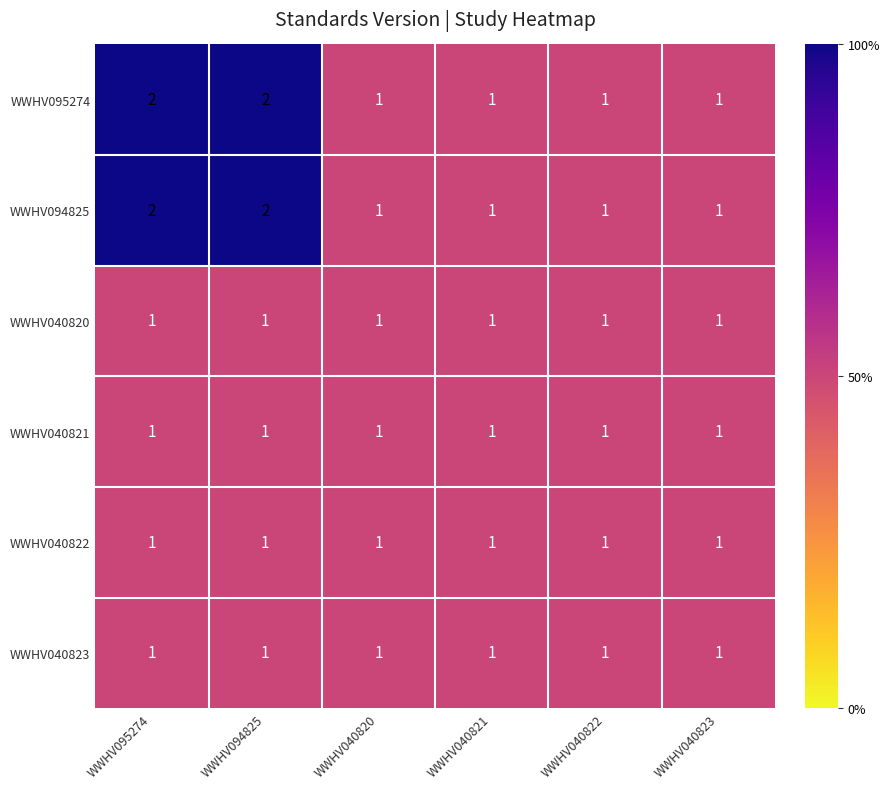

What is the sum of all WWHV040820 values?

6